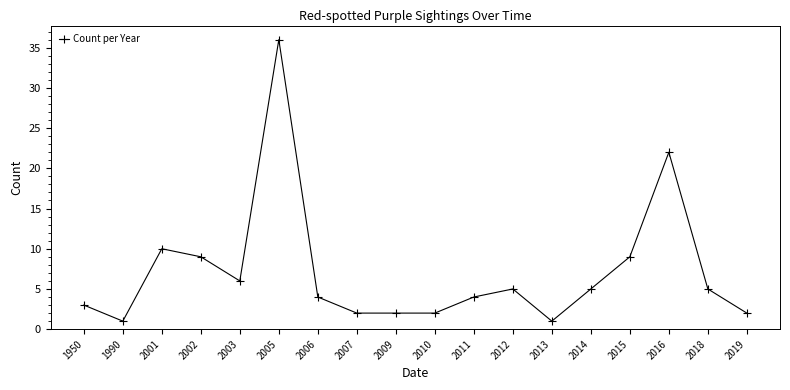

What is the difference between the maximum and second lowest values?

35